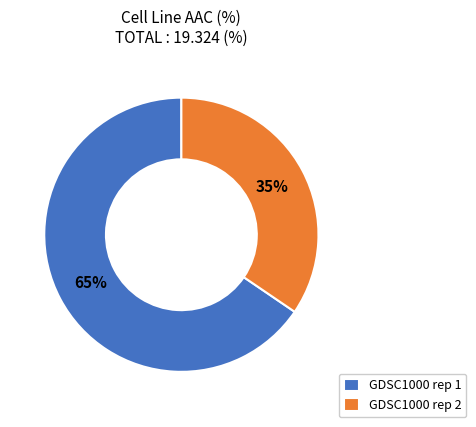

How many segments does this pie chart have?

2